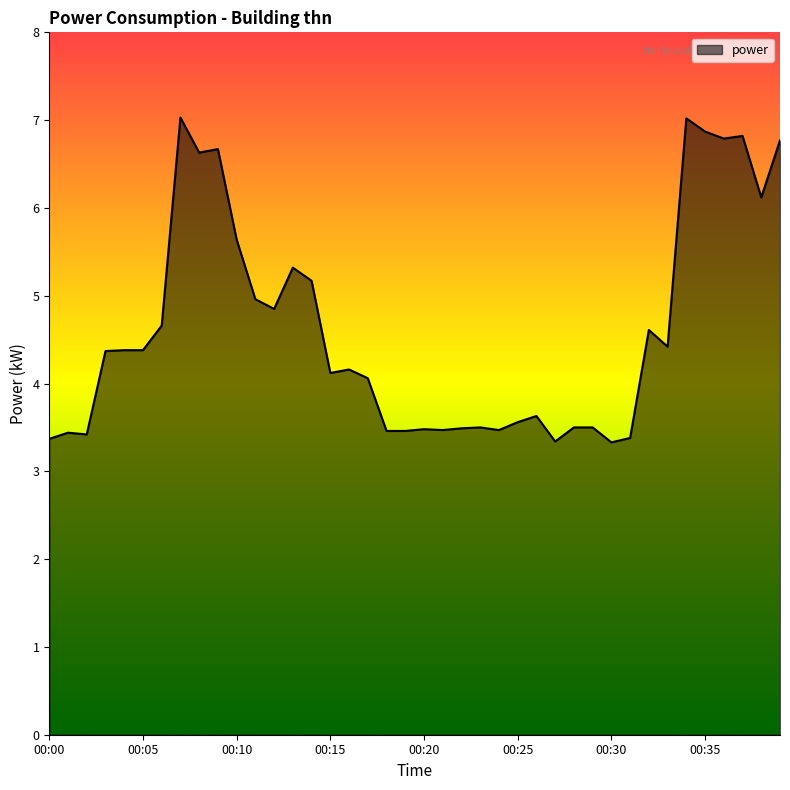

What is the minimum value shown in the chart?

3.3